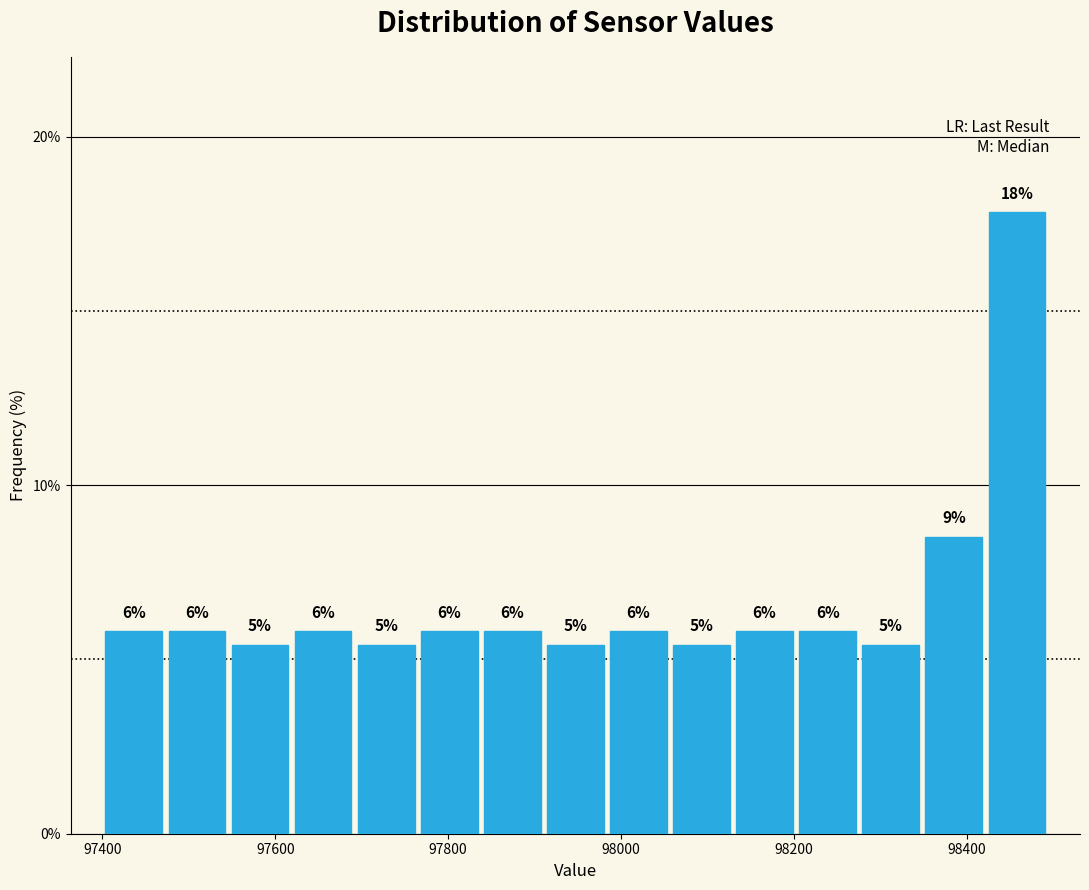

Around what value on the x-axis is the tallest bar? Give the approximate position of its centre, as read against the axis.

98460